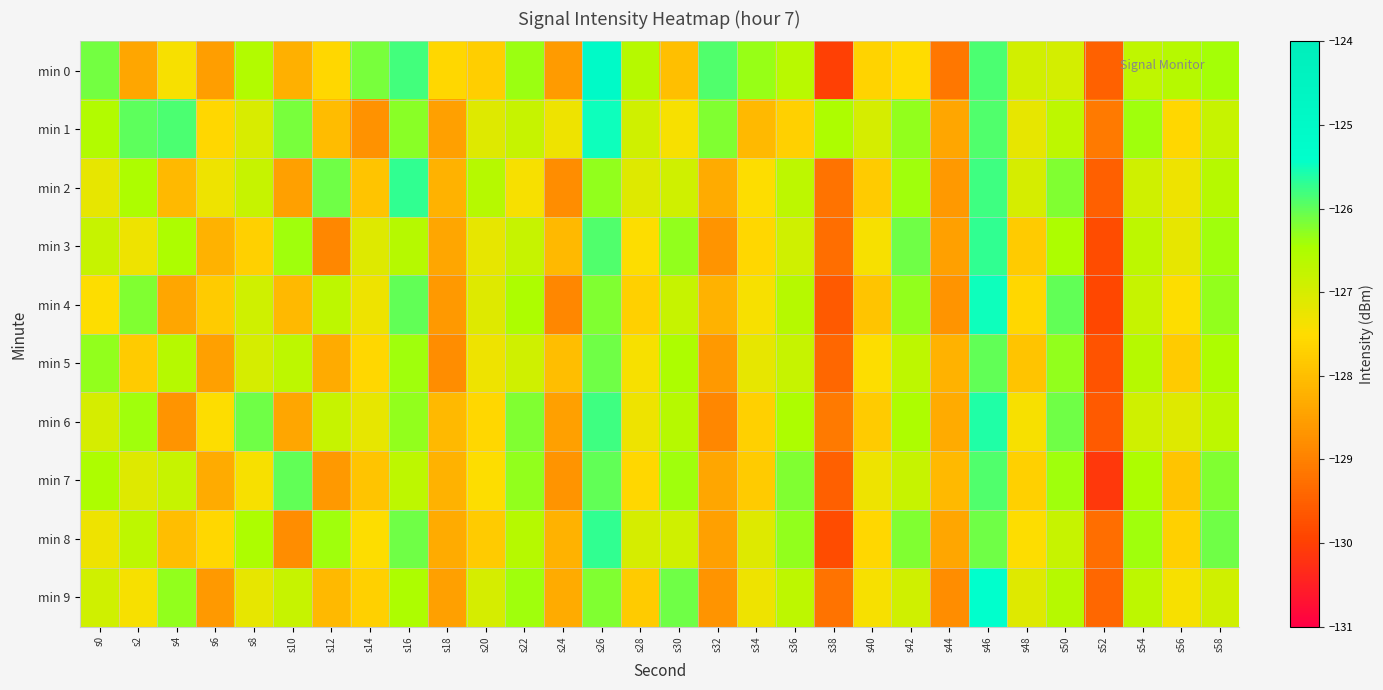

Reading right to left, what are all the values shown in this chart?

min 0: s58=-126.4	s56=-126.6	s54=-126.7	s52=-129.5	s50=-127.0	s48=-126.9	s46=-125.9	s44=-129.2	s42=-127.5	s40=-127.7	s38=-130.0	s36=-126.6	s34=-126.3	s32=-125.9	s30=-128.0	s28=-126.6	s26=-125.0	s24=-128.6	s22=-126.4	s20=-127.7	s18=-127.6	s16=-125.8	s14=-126.2	s12=-127.6	s10=-128.2	s8=-126.6	s6=-128.5	s4=-127.4	s2=-128.4	s0=-126.1
min 1: s58=-126.8	s56=-127.6	s54=-126.4	s52=-129.1	s50=-126.7	s48=-127.2	s46=-125.9	s44=-128.4	s42=-126.3	s40=-127.0	s38=-126.5	s36=-127.7	s34=-128.1	s32=-126.2	s30=-127.4	s28=-126.9	s26=-125.5	s24=-127.3	s22=-126.8	s20=-127.1	s18=-128.5	s16=-126.2	s14=-128.7	s12=-128.0	s10=-126.1	s8=-127.0	s6=-127.6	s4=-125.9	s2=-126.0	s0=-126.6
min 2: s58=-126.6	s56=-127.3	s54=-126.9	s52=-129.5	s50=-126.2	s48=-127.0	s46=-125.8	s44=-128.6	s42=-126.4	s40=-127.8	s38=-129.2	s36=-126.7	s34=-127.5	s32=-128.3	s30=-126.9	s28=-127.1	s26=-126.3	s24=-128.8	s22=-127.4	s20=-126.6	s18=-128.2	s16=-125.7	s14=-127.9	s12=-126.1	s10=-128.5	s8=-126.8	s6=-127.3	s4=-128.1	s2=-126.5	s0=-127.2
min 3: s58=-126.4	s56=-127.2	s54=-126.7	s52=-129.8	s50=-126.5	s48=-127.8	s46=-125.7	s44=-128.5	s42=-126.1	s40=-127.4	s38=-129.3	s36=-126.9	s34=-127.6	s32=-128.7	s30=-126.3	s28=-127.5	s26=-125.9	s24=-128.1	s22=-126.8	s20=-127.2	s18=-128.4	s16=-126.6	s14=-127.1	s12=-128.9	s10=-126.4	s8=-127.7	s6=-128.2	s4=-126.5	s2=-127.3	s0=-126.8
min 4: s58=-126.3	s56=-127.5	s54=-126.8	s52=-129.9	s50=-126.0	s48=-127.6	s46=-125.5	s44=-128.7	s42=-126.3	s40=-127.9	s38=-129.6	s36=-126.6	s34=-127.4	s32=-128.2	s30=-126.8	s28=-127.7	s26=-126.2	s24=-128.9	s22=-126.5	s20=-127.1	s18=-128.6	s16=-126.0	s14=-127.3	s12=-126.7	s10=-128.1	s8=-126.9	s6=-127.8	s4=-128.4	s2=-126.2	s0=-127.5
min 5: s58=-126.5	s56=-127.8	s54=-126.6	s52=-129.7	s50=-126.3	s48=-127.9	s46=-126.0	s44=-128.2	s42=-126.7	s40=-127.5	s38=-129.4	s36=-126.8	s34=-127.2	s32=-128.6	s30=-126.5	s28=-127.4	s26=-126.1	s24=-128.0	s22=-126.9	s20=-127.3	s18=-128.8	s16=-126.4	s14=-127.6	s12=-128.3	s10=-126.7	s8=-127.0	s6=-128.5	s4=-126.6	s2=-127.8	s0=-126.3
min 6: s58=-126.7	s56=-127.1	s54=-126.9	s52=-129.6	s50=-126.1	s48=-127.4	s46=-125.6	s44=-128.3	s42=-126.5	s40=-127.8	s38=-129.1	s36=-126.5	s34=-127.7	s32=-128.9	s30=-126.6	s28=-127.3	s26=-125.8	s24=-128.5	s22=-126.2	s20=-127.6	s18=-128.1	s16=-126.3	s14=-127.2	s12=-126.8	s10=-128.4	s8=-126.1	s6=-127.5	s4=-128.7	s2=-126.4	s0=-127.0
min 7: s58=-126.2	s56=-127.9	s54=-126.5	s52=-130.1	s50=-126.4	s48=-127.7	s46=-125.9	s44=-128.1	s42=-126.8	s40=-127.3	s38=-129.5	s36=-126.2	s34=-127.8	s32=-128.4	s30=-126.4	s28=-127.6	s26=-126.0	s24=-128.7	s22=-126.3	s20=-127.5	s18=-128.2	s16=-126.7	s14=-127.9	s12=-128.6	s10=-126.0	s8=-127.4	s6=-128.3	s4=-126.8	s2=-127.1	s0=-126.5
min 8: s58=-126.1	s56=-127.7	s54=-126.4	s52=-129.3	s50=-126.8	s48=-127.5	s46=-126.1	s44=-128.4	s42=-126.2	s40=-127.6	s38=-129.8	s36=-126.3	s34=-127.1	s32=-128.5	s30=-126.9	s28=-127.0	s26=-125.7	s24=-128.2	s22=-126.6	s20=-127.8	s18=-128.3	s16=-126.1	s14=-127.5	s12=-126.4	s10=-128.8	s8=-126.5	s6=-127.6	s4=-128.0	s2=-126.7	s0=-127.3
min 9: s58=-126.9	s56=-127.4	s54=-126.7	s52=-129.4	s50=-126.6	s48=-127.1	s46=-125.4	s44=-128.8	s42=-126.9	s40=-127.4	s38=-129.2	s36=-126.7	s34=-127.3	s32=-128.7	s30=-126.1	s28=-127.8	s26=-126.2	s24=-128.3	s22=-126.4	s20=-127.0	s18=-128.5	s16=-126.5	s14=-127.7	s12=-128.1	s10=-126.8	s8=-127.2	s6=-128.6	s4=-126.3	s2=-127.4	s0=-126.9